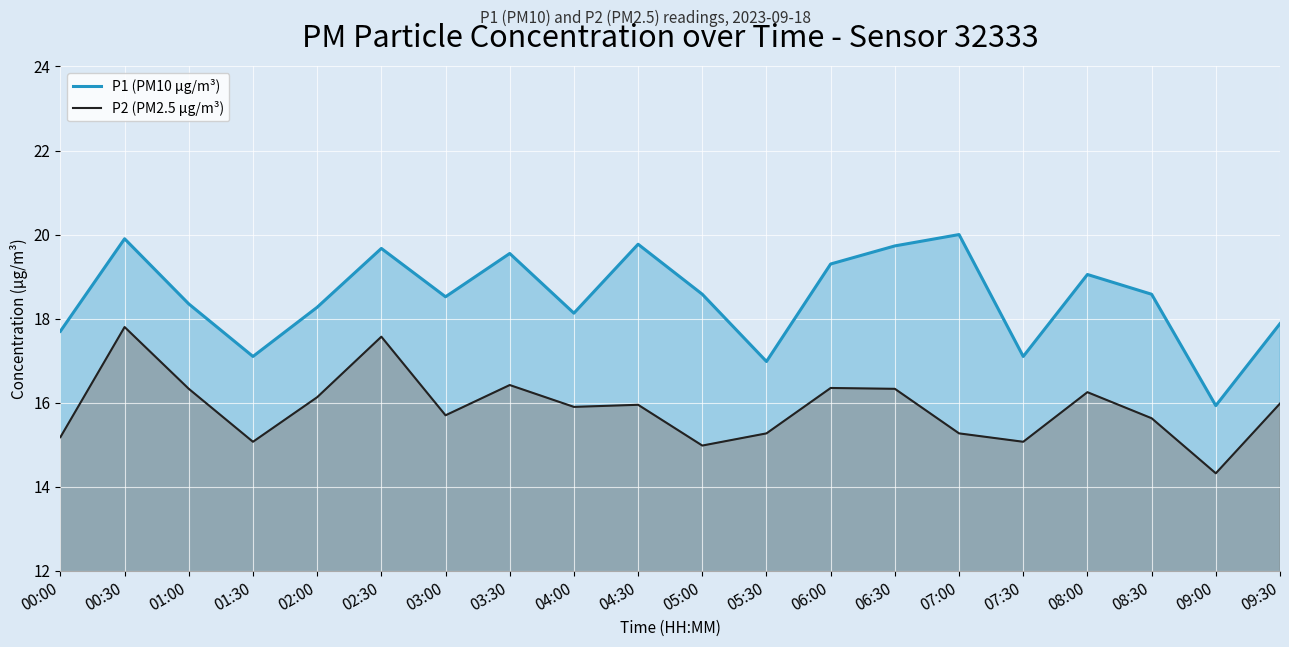

True or false: P2 (PM2.5 µg/m³) has a value of 16.1 at 02:00.

True